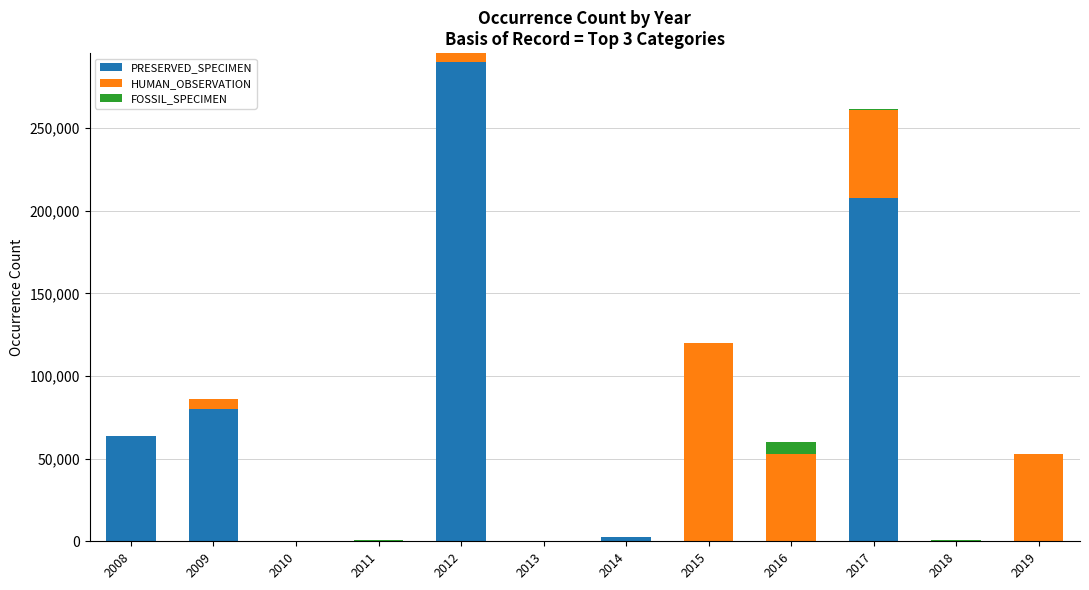

What are all the series names shown in the legend?

PRESERVED_SPECIMEN, HUMAN_OBSERVATION, FOSSIL_SPECIMEN